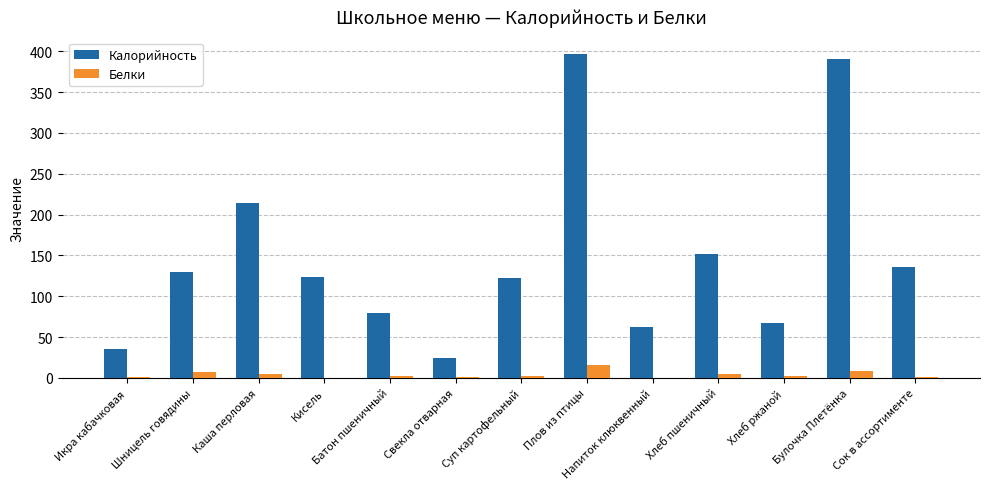

Which series changed the most between Булочка Плетёнка and Сок в ассортименте?

Калорийность